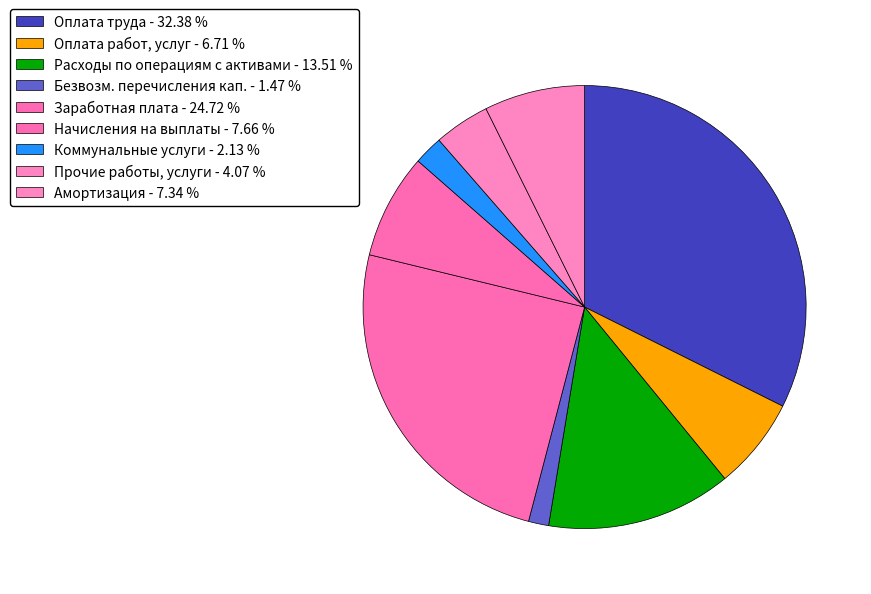

Count the number of slices in the pie.

9